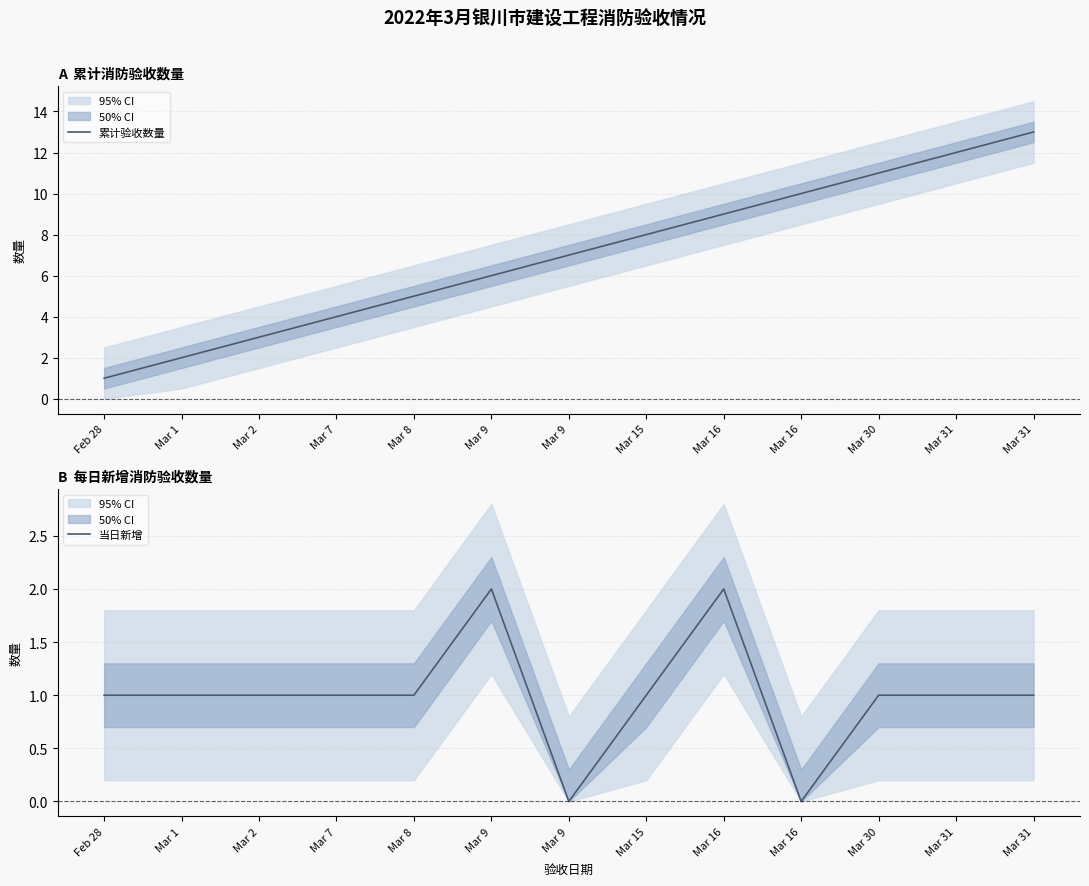

Is this an area chart (filled region under the line)?

No